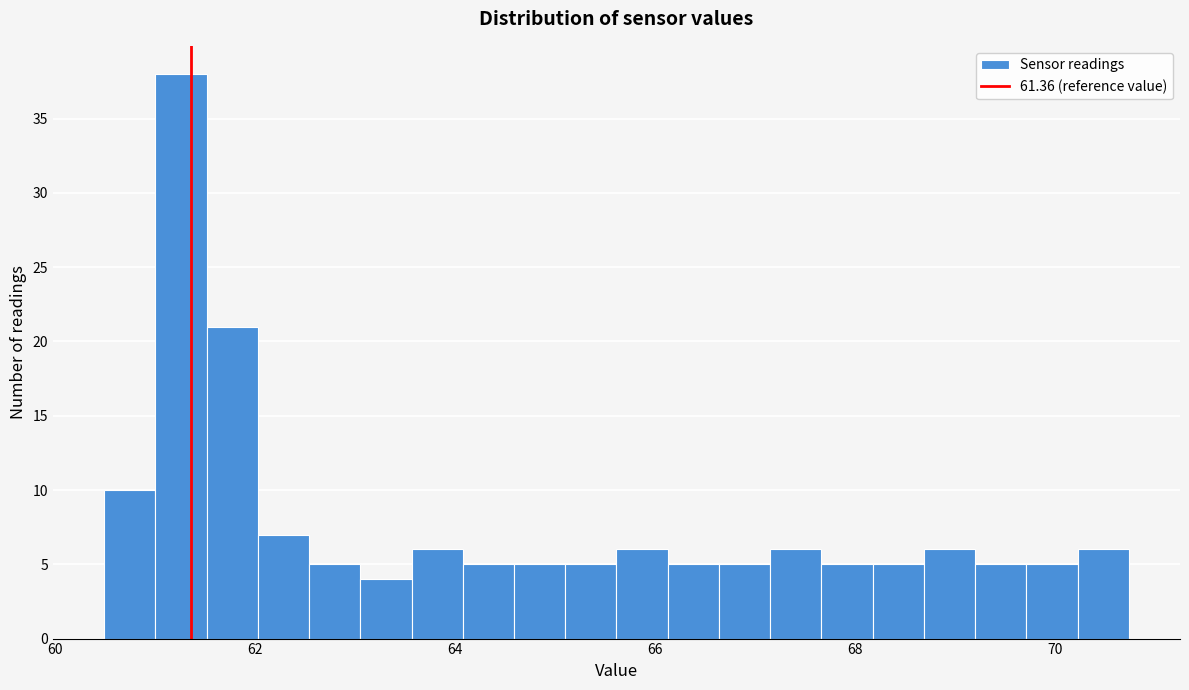

Read against the x-axis, roughly where is the centre of the tallest bar?

61.2